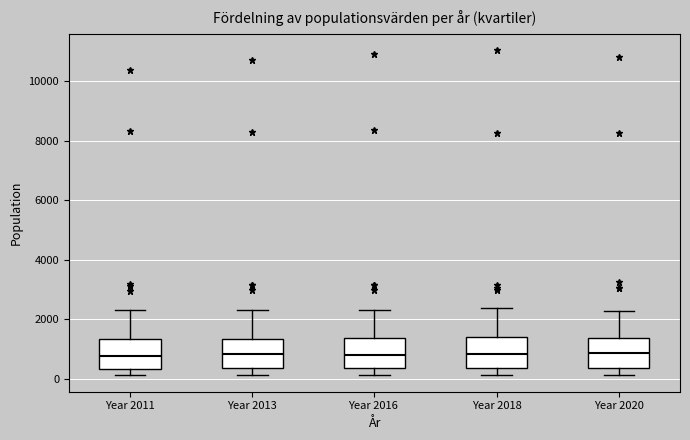

Reading left to right, read every box against the y-axis: the position of its median line, the range the box covers, and the ends of its whiskers. The values are not printed on the chart, so give them approximately, as read against the axis.

Year 2011: median 800, box 400 to 1400, whiskers 200 to 2400
Year 2013: median 800, box 400 to 1400, whiskers 200 to 2400
Year 2016: median 800, box 400 to 1400, whiskers 200 to 2400
Year 2018: median 800, box 400 to 1400, whiskers 200 to 2400
Year 2020: median 800, box 400 to 1400, whiskers 200 to 2200